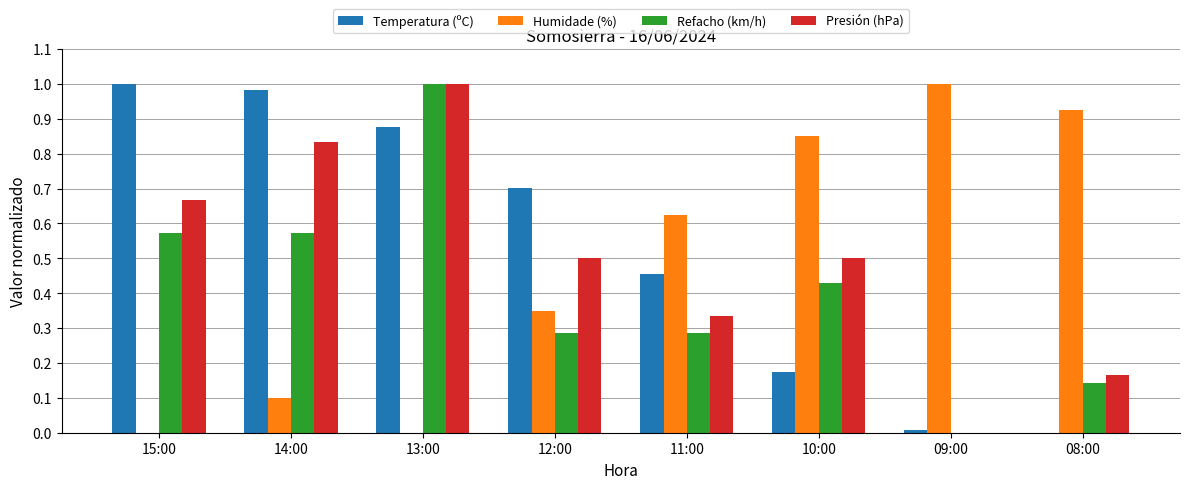

What is the sum of all Refacho (km/h) values?

3.3